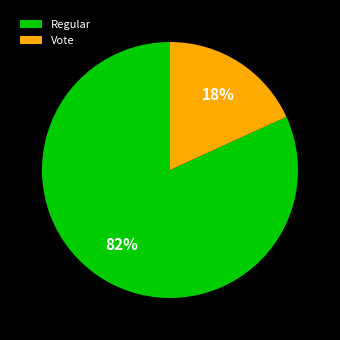

What is the smallest slice in the pie chart?

Vote